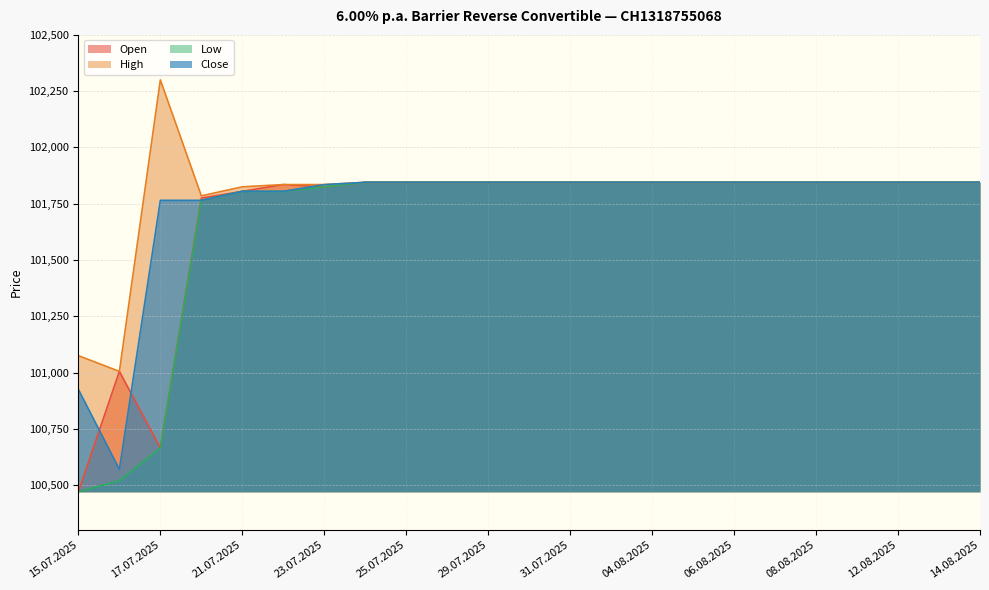

The Open series shows 101845 at 24.07.2025. True or false?

True